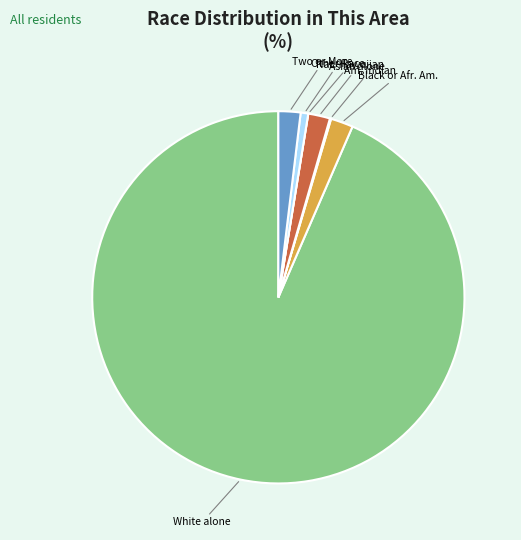

The Asian alone slice represents 2% of the pie. True or false?

True